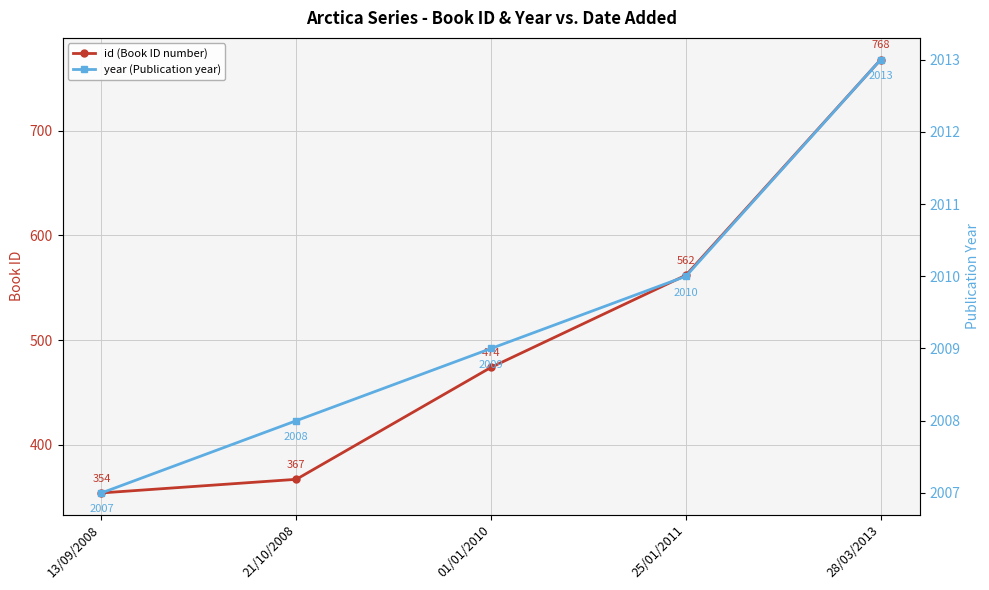

Reading left to right, what are all the values shown in this chart?

id (Book ID number): 354	367	474	562	768
year (Publication year): 2007	2008	2009	2010	2013